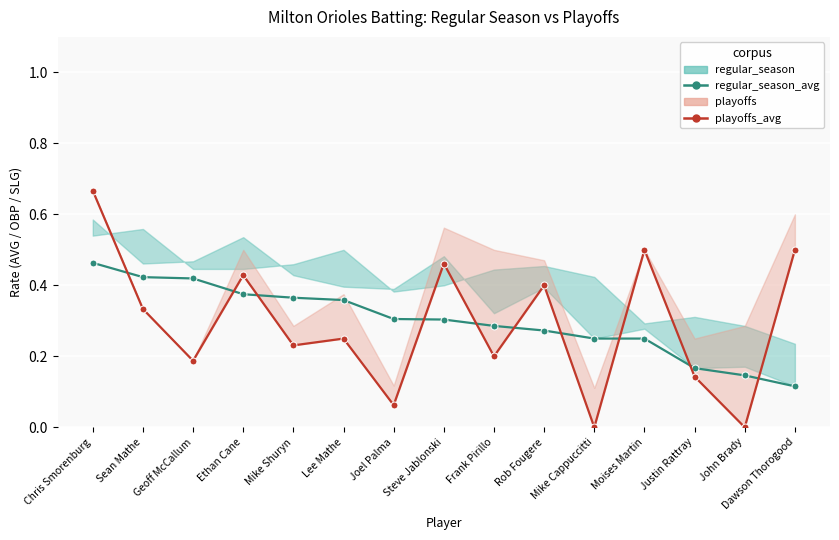

What position from the right is Dawson Thorogood?

1